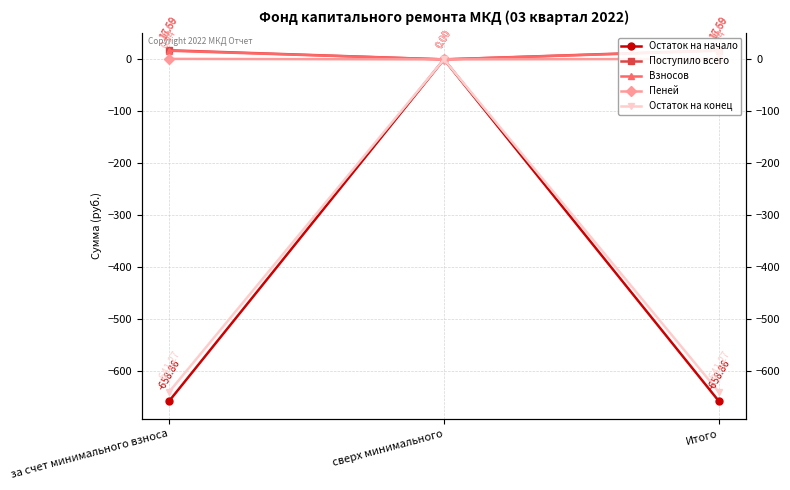

What is the average value of the Остаток на начало series?

-439.2